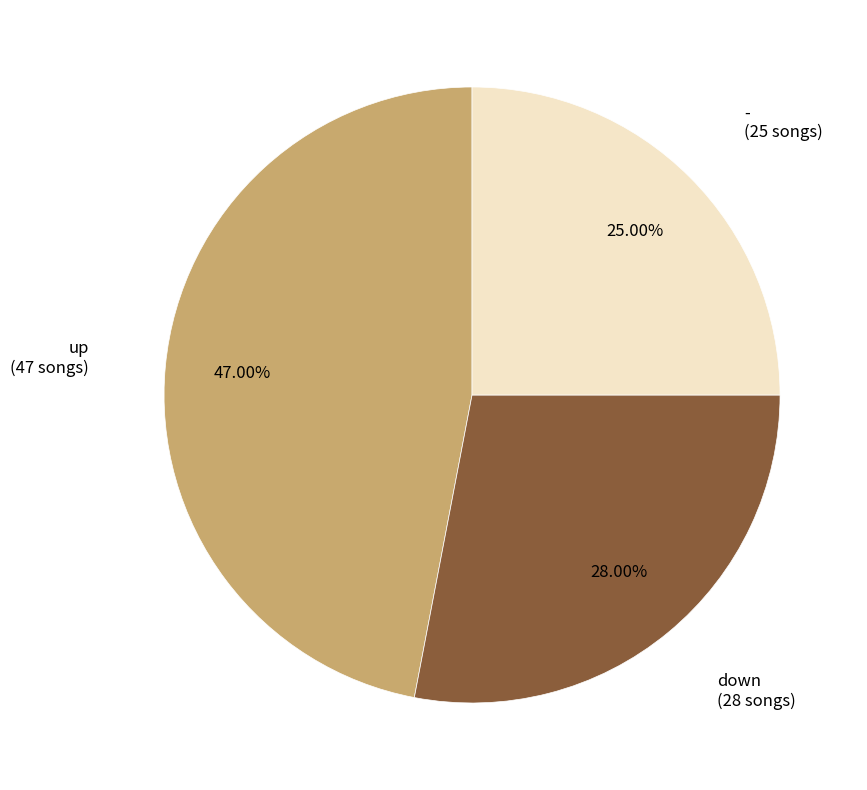

Is there any slice that represents more than half of the pie?

No